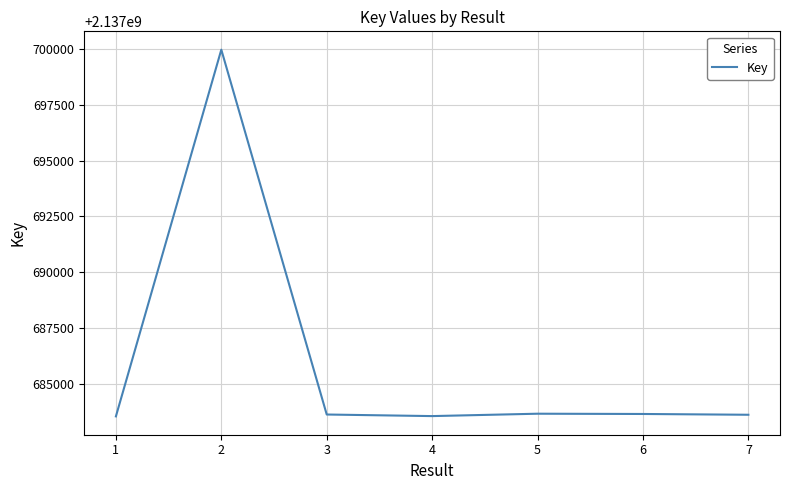

At which label does the data first exceed 2137683615?

2